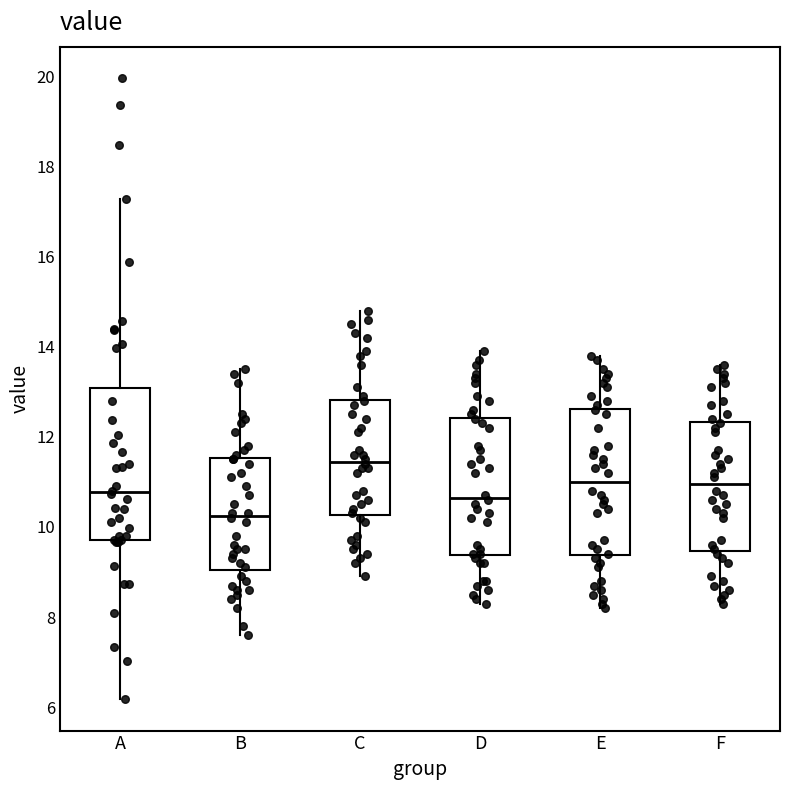

Which box has the lowest median line?

B